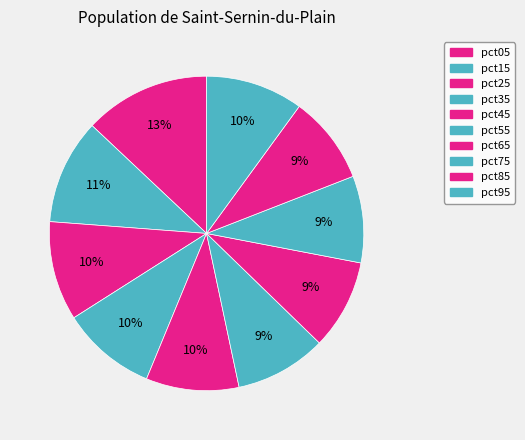

How many slices are in this pie chart?

10